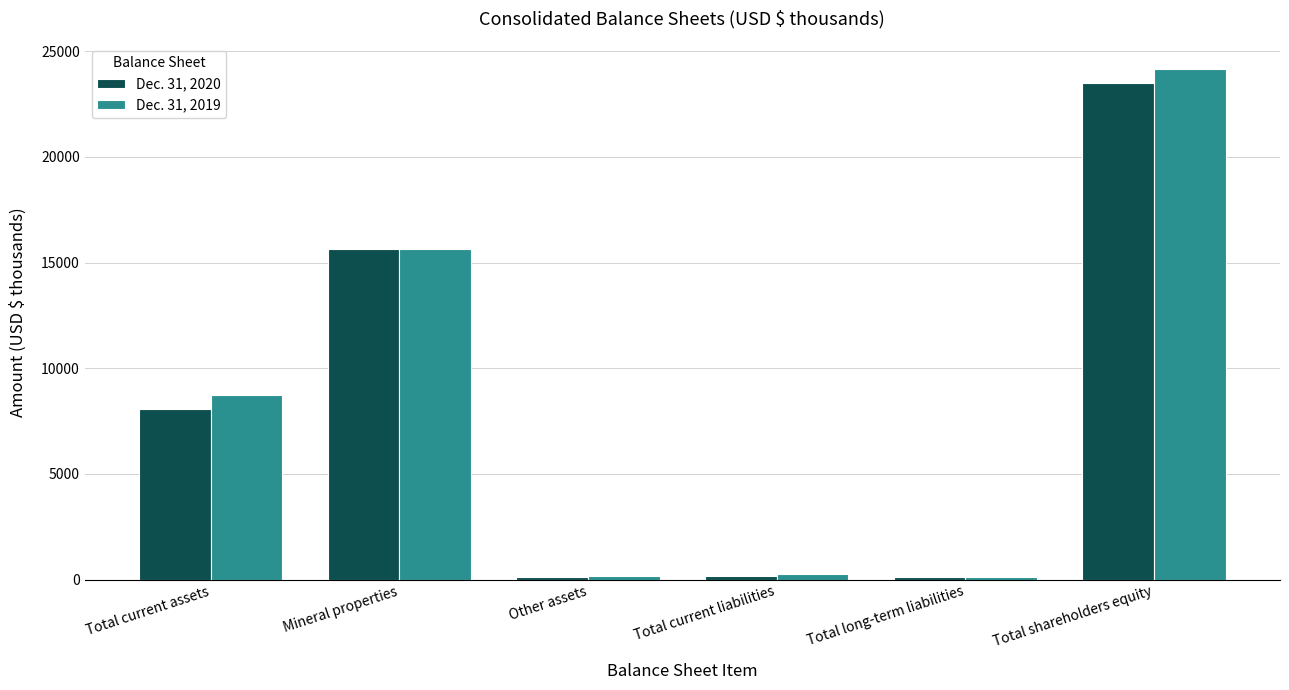

Is it true that Dec. 31, 2020 equals 174 at Total current liabilities?

True